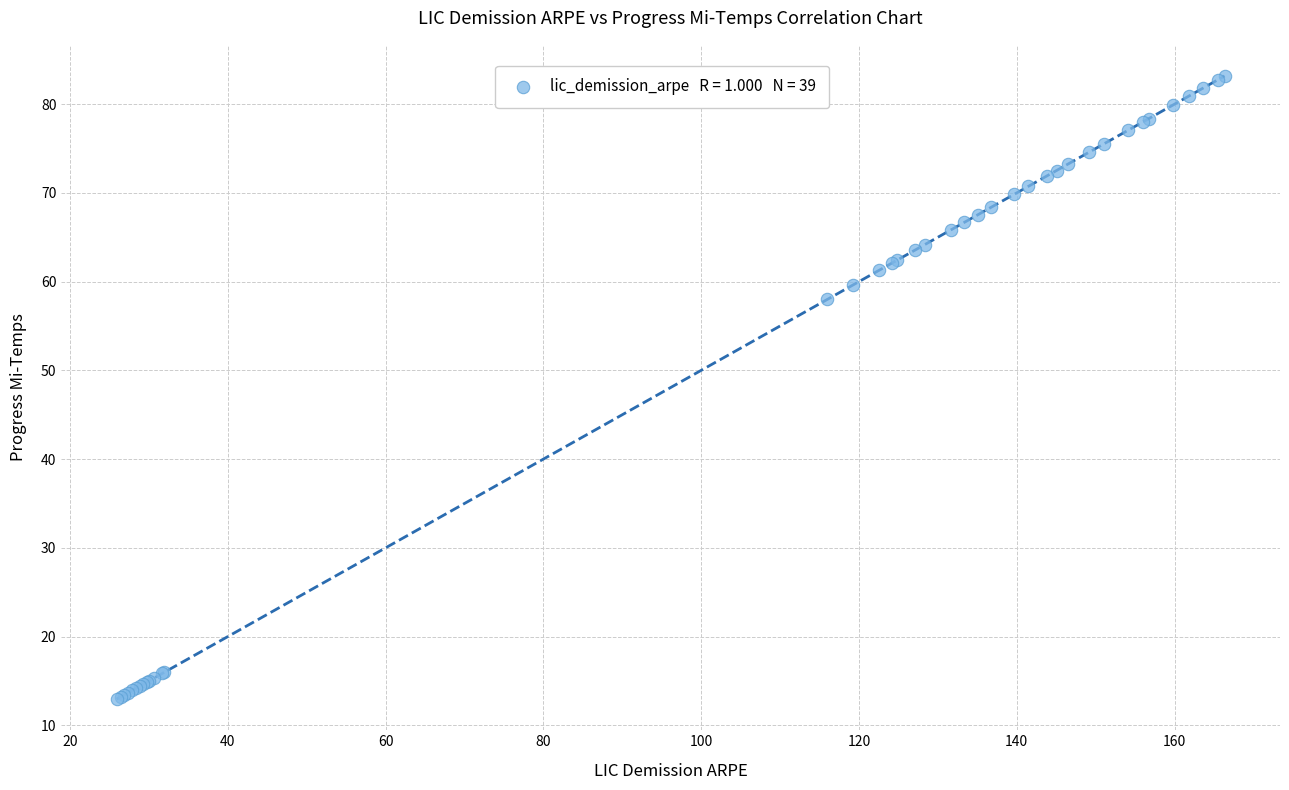

What Y value in the scatter plot is closest to 48?

58.0